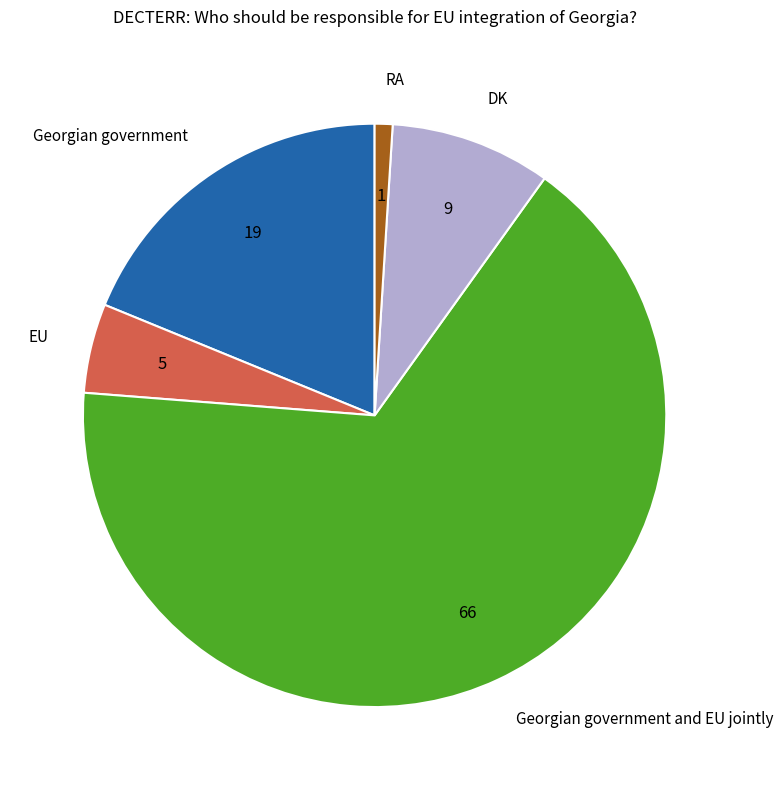

How many segments does this pie chart have?

5